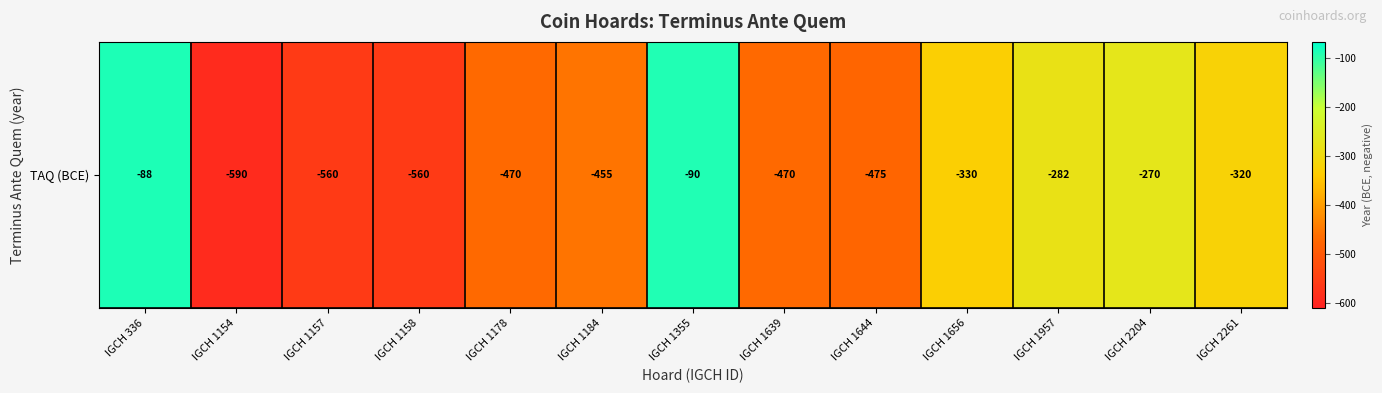

What is the difference between the maximum and second lowest values?

472